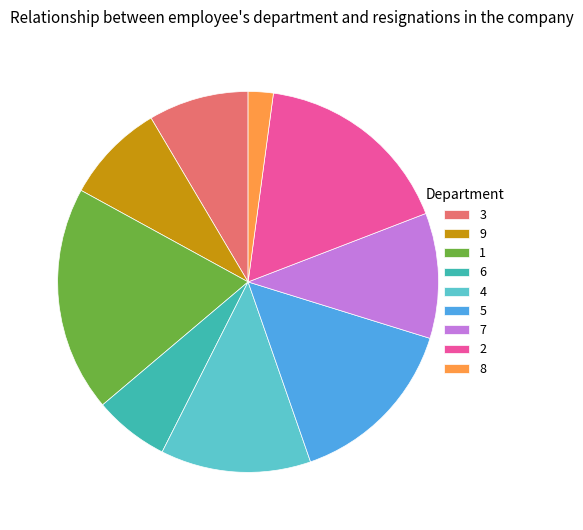

What is the largest slice in the pie chart?

1